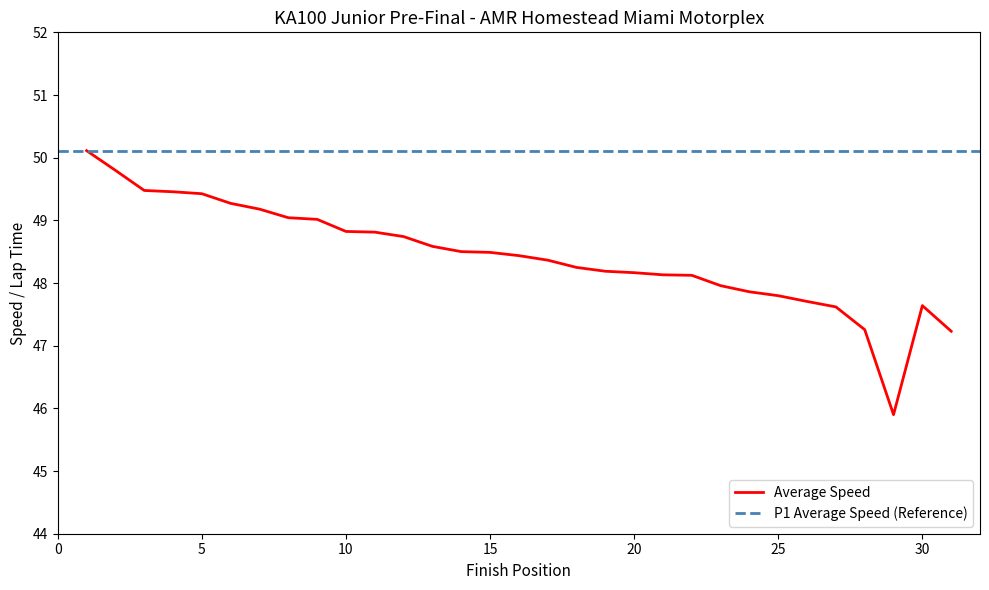

At how many categories does at least one series exceed 48?

31